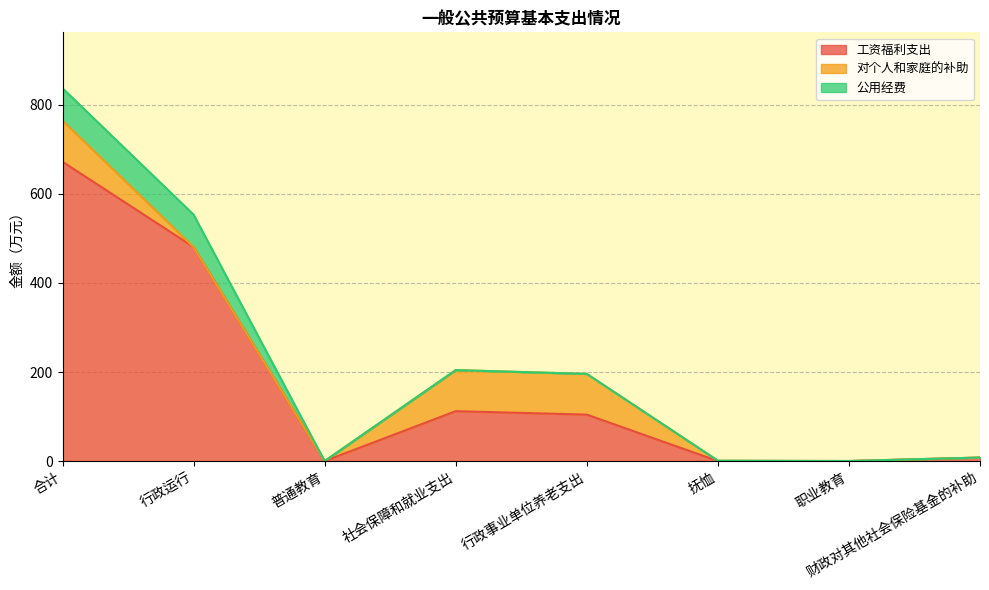

What is the label of the 2nd point from the left?

行政运行